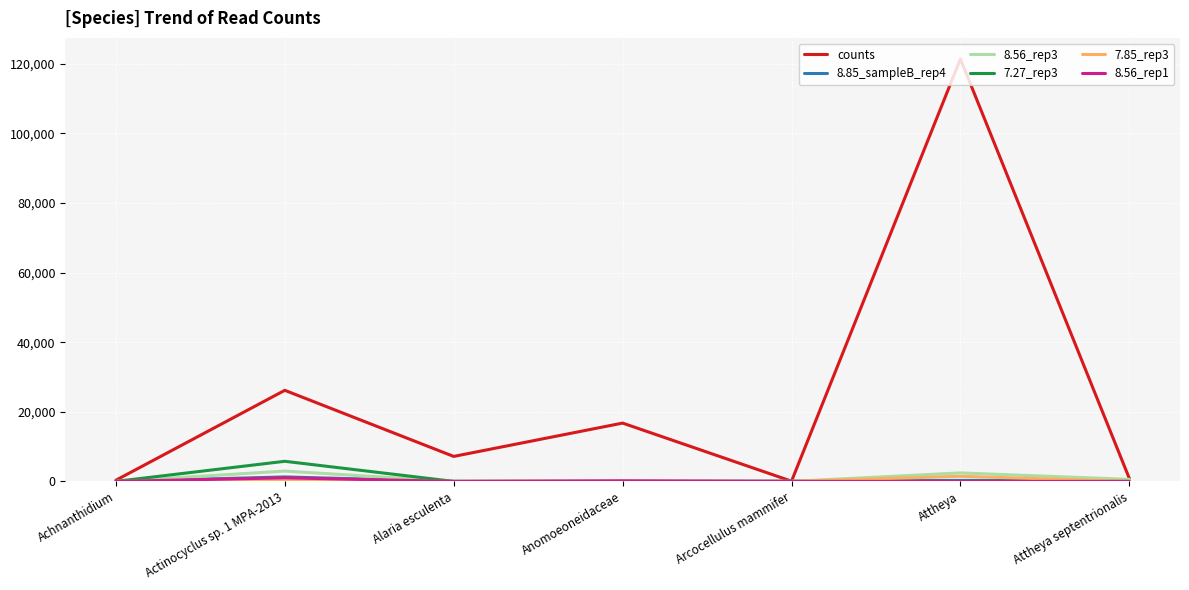

Which series has the widest spread of values?

counts